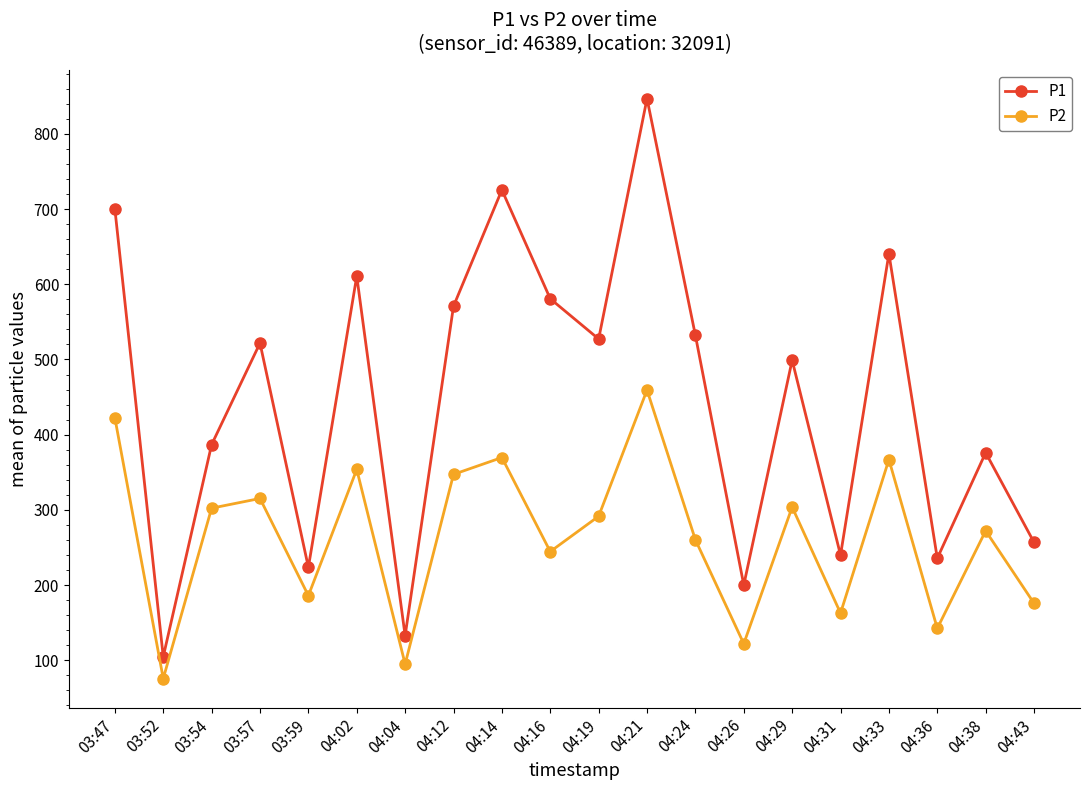

Rank the series by their maximum value, from lowest to highest.

P2, P1